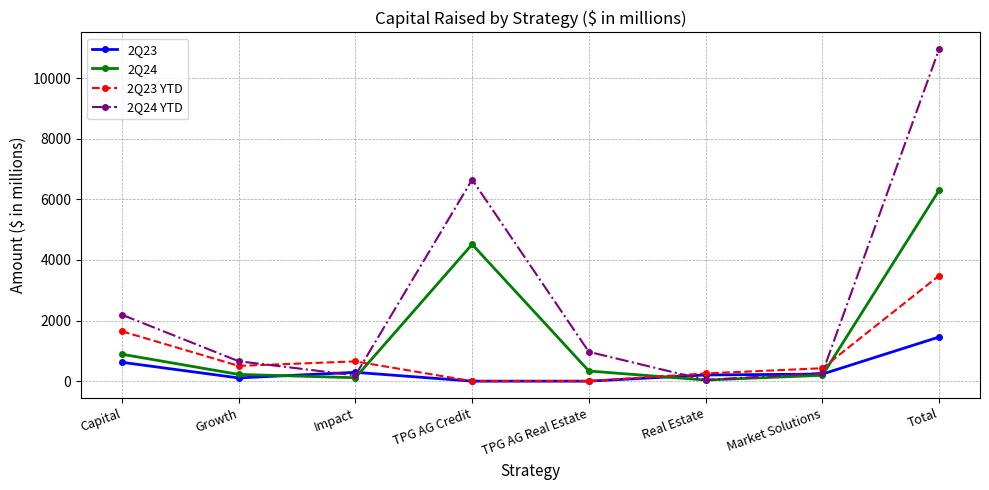

Where do 2Q24 and 2Q23 first cross each other?

Growth and Impact